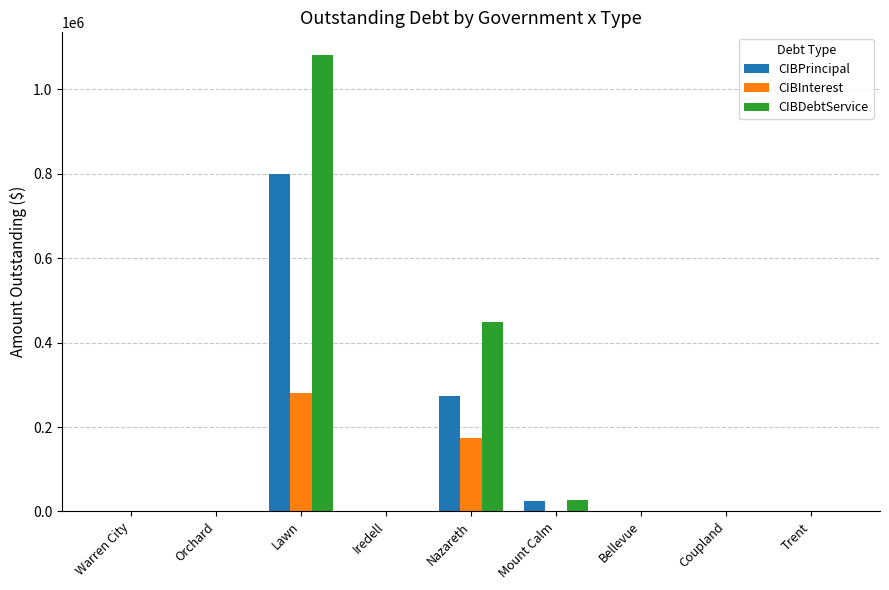

What is the difference between the CIBDebtService values at Lawn and Nazareth?

632405.2